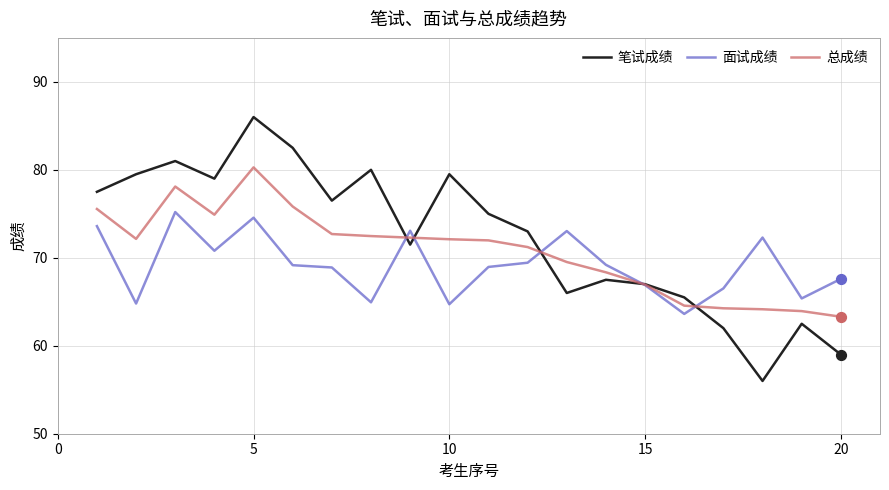

Which series has the largest range (max minus min)?

笔试成绩